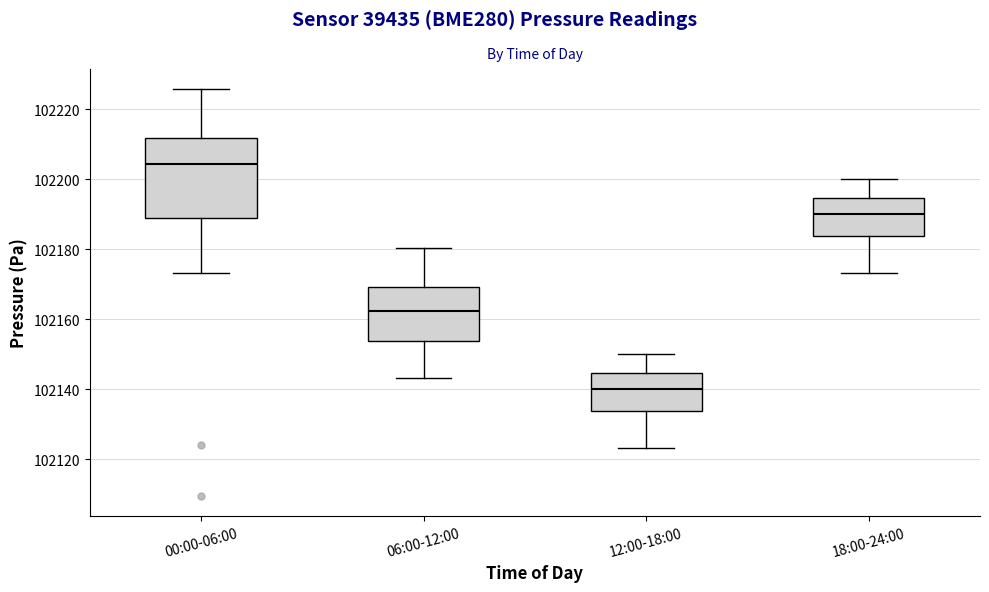

Reading left to right, read every box against the y-axis: the position of its median line, the range the box covers, and the ends of its whiskers. The values are not printed on the chart, so give them approximately, as read against the axis.

00:00-06:00: median 102204, box 102188 to 102212, whiskers 102174 to 102226
06:00-12:00: median 102162, box 102154 to 102170, whiskers 102144 to 102180
12:00-18:00: median 102140, box 102134 to 102144, whiskers 102124 to 102150
18:00-24:00: median 102190, box 102184 to 102194, whiskers 102174 to 102200